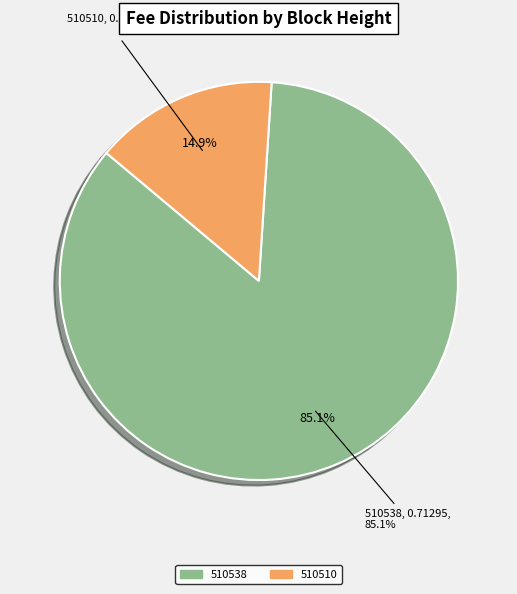

Between 510538 and 510510, which is larger?

510538